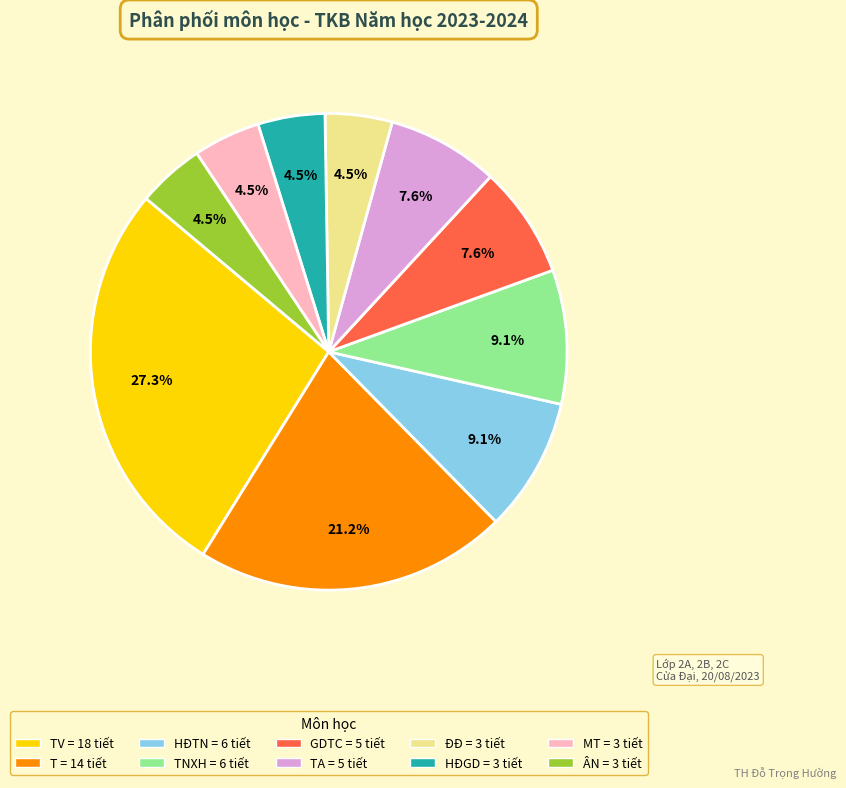

Count the number of slices in the pie.

10